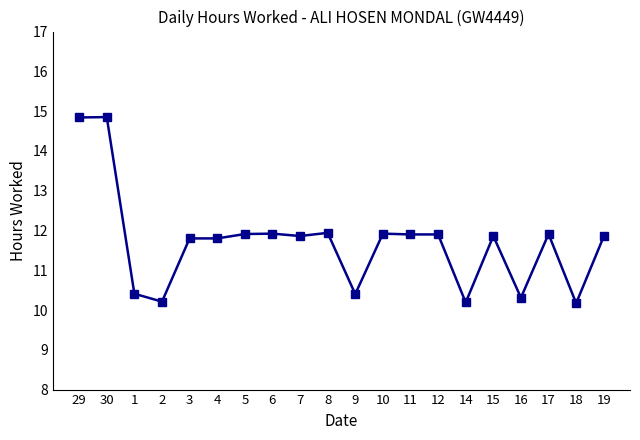

What is the average value?

11.7